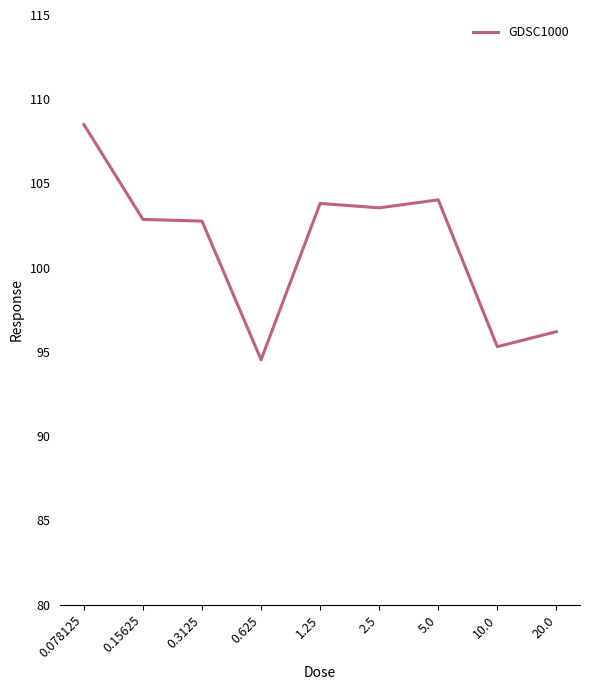

Which label corresponds to the smallest value in the chart?

0.625